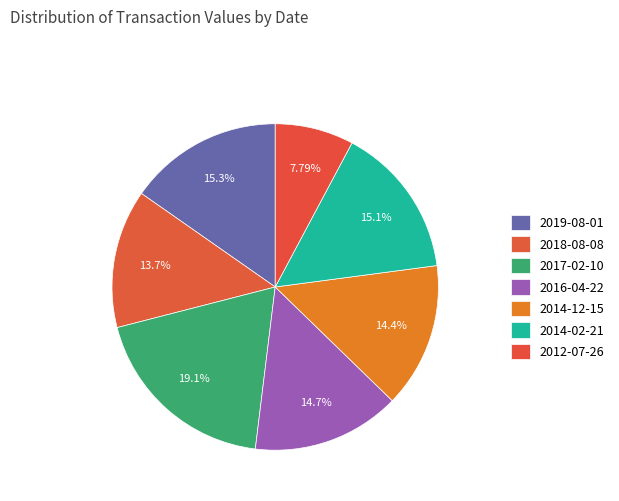

How many slices are in this pie chart?

7